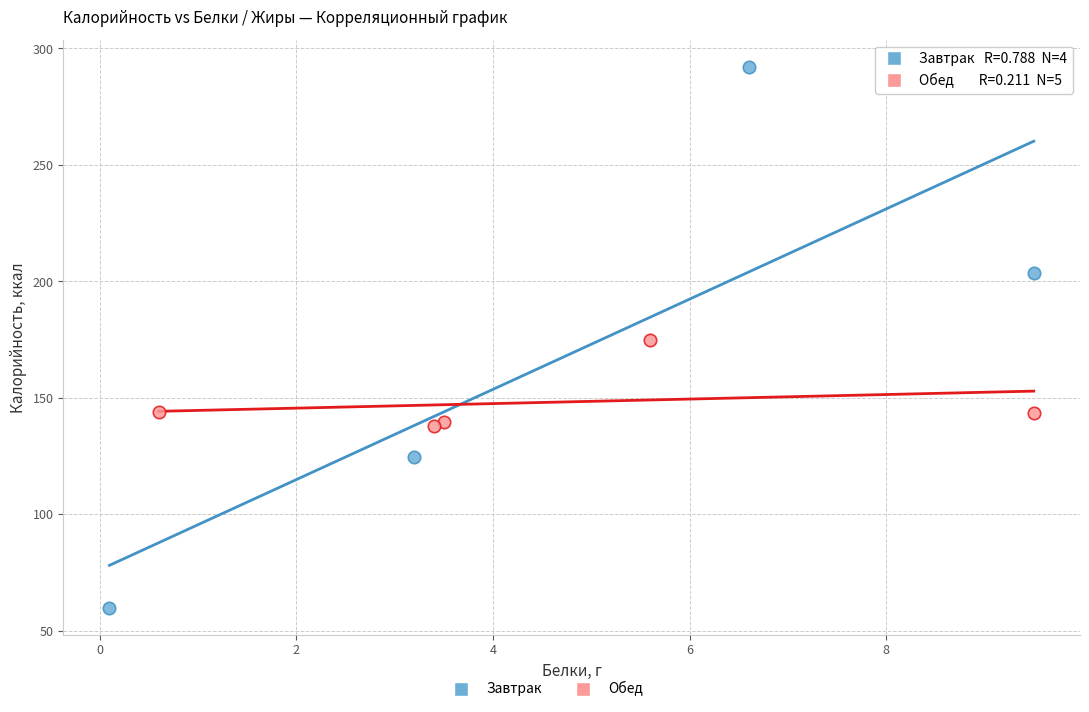

Which series has the widest spread of Y values?

Завтрак